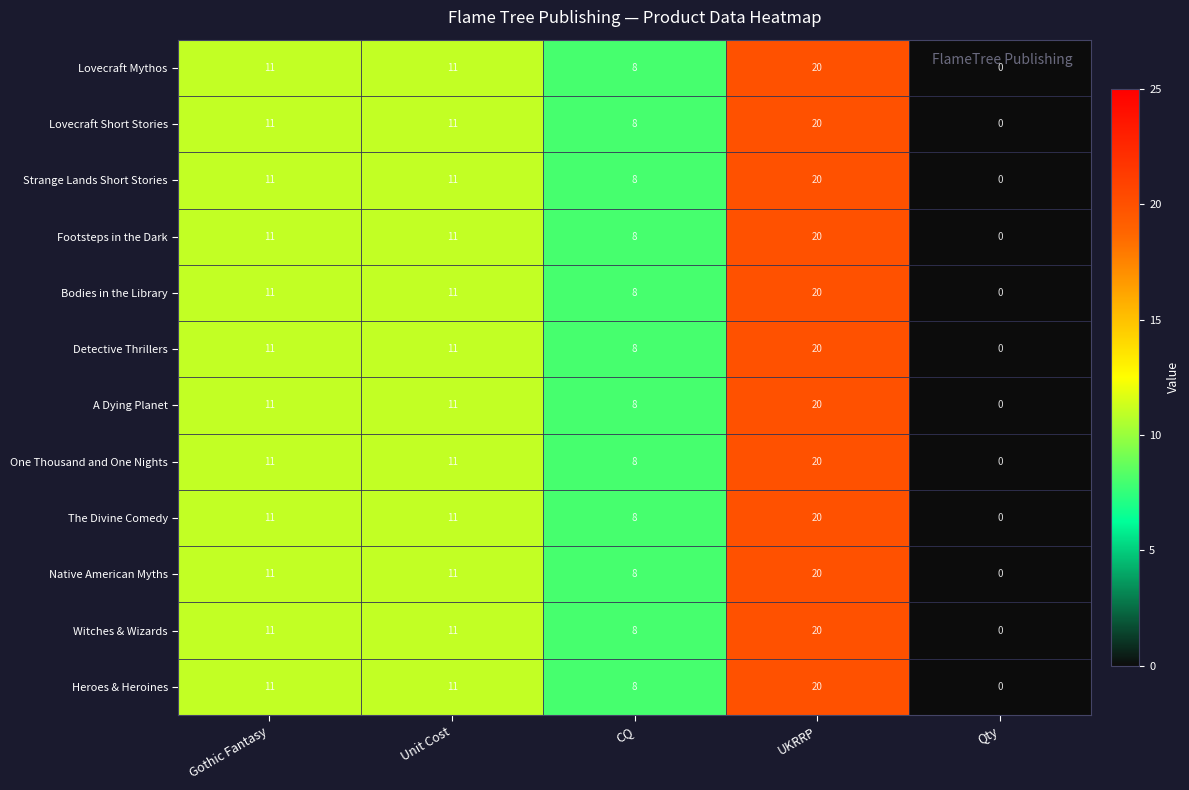

What is the difference between the maximum and minimum values in the Heroes & Heroines series?

20